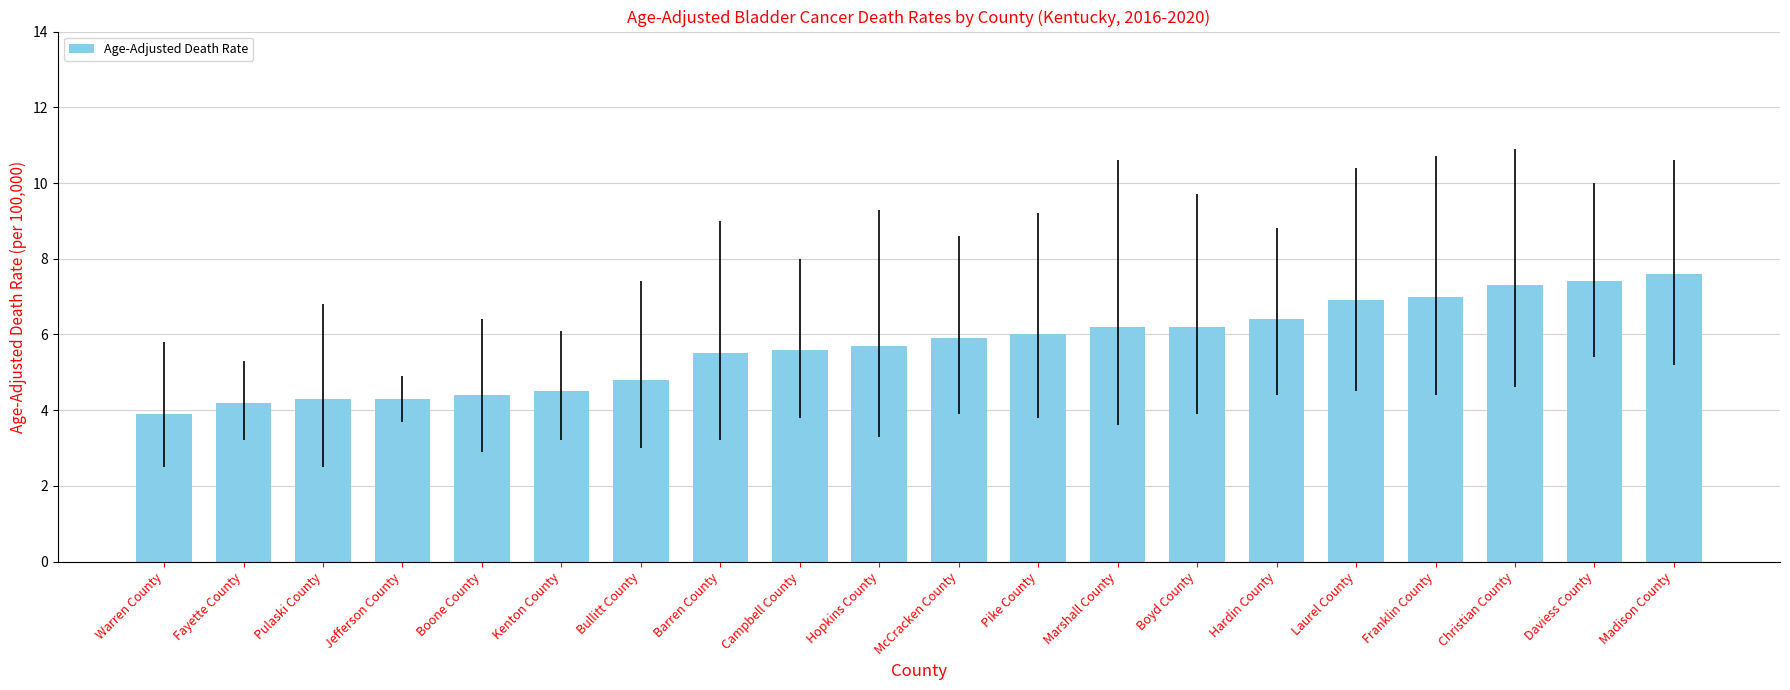

True or false: the data shows 4.2 at Fayette County.

True